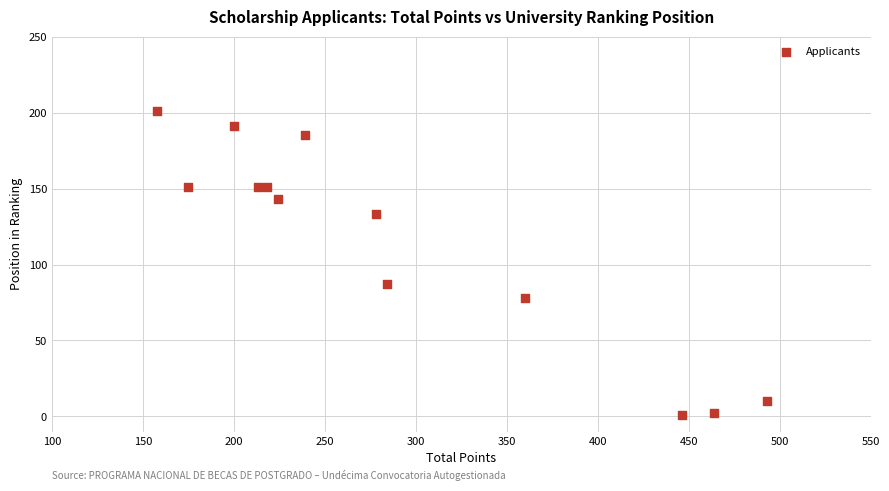

What Y value in the scatter plot is closest to 101?

87